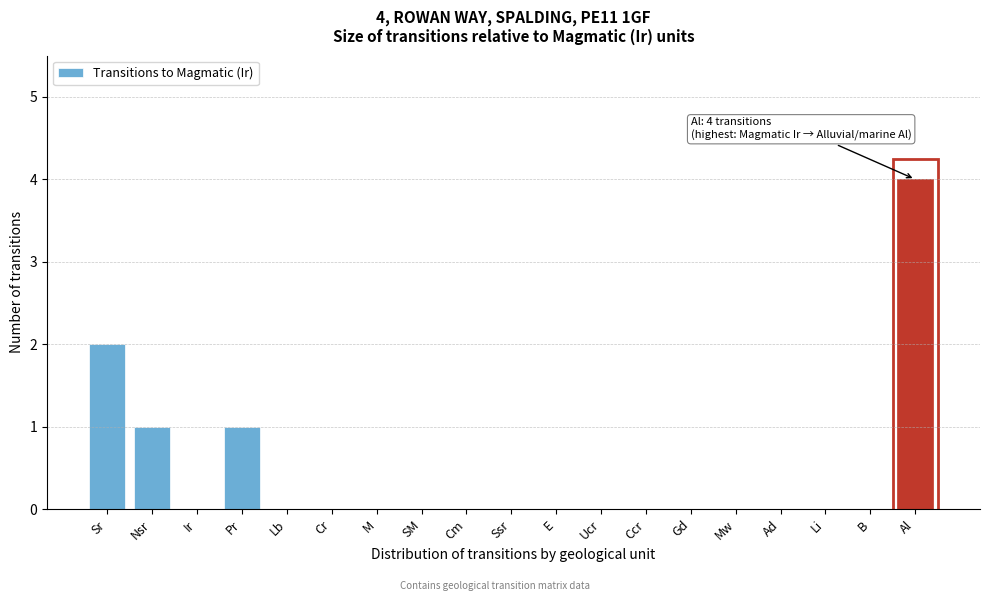

Reading right to left, transcribe all the data shown in this chart.

Al=4	B=0	Li=0	Ad=0	Mw=0	Gd=0	Ccr=0	Ucr=0	E=0	Ssr=0	Cm=0	SM=0	M=0	Cr=0	Lb=0	Pr=1	Ir=0	Nsr=1	Sr=2